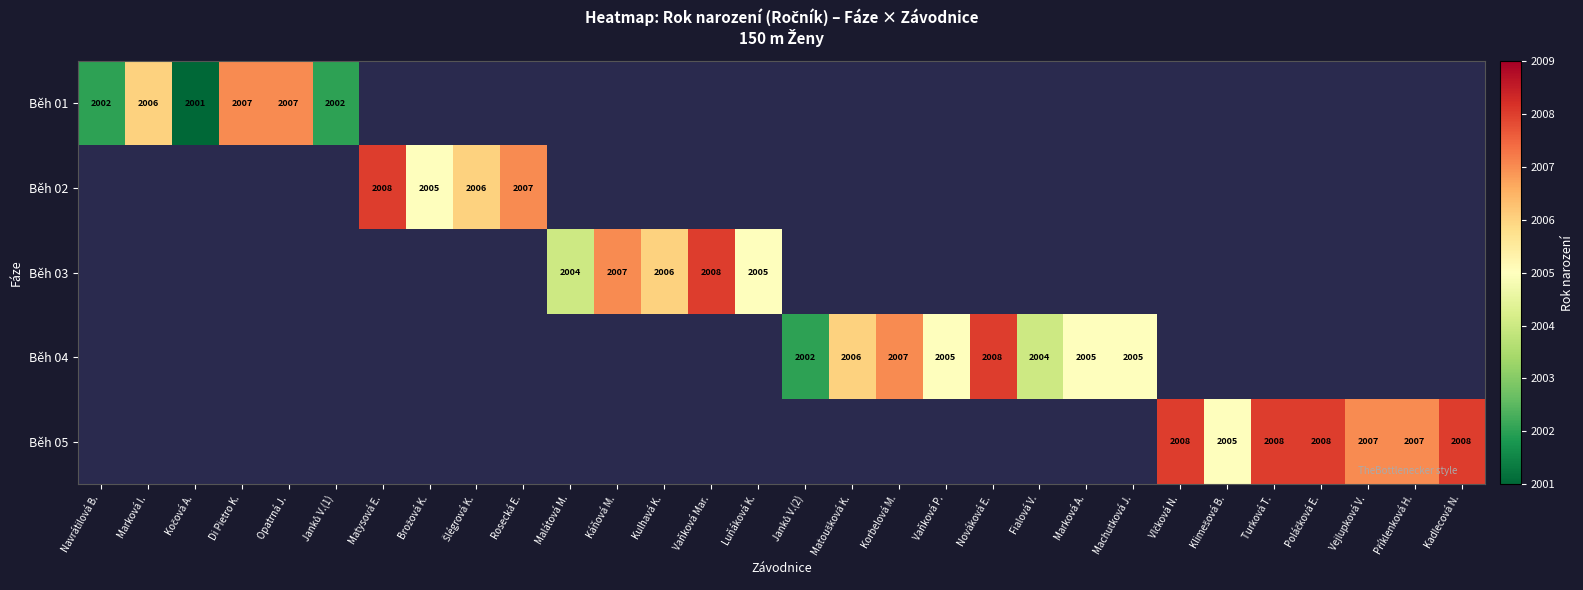

True or false: Běh 04 has a value of 2005 at Marková A..

True